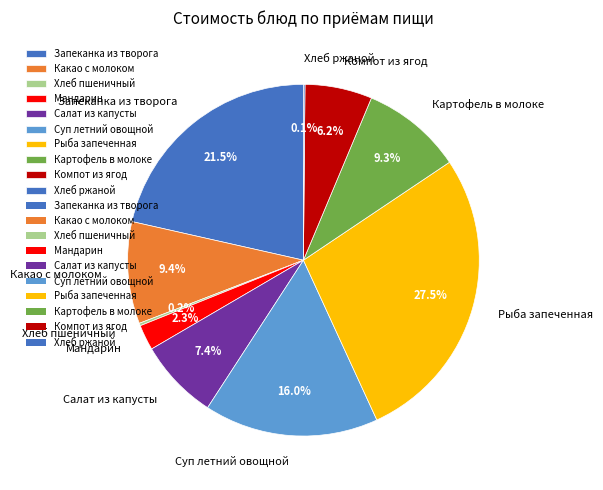

What is the largest slice in the pie chart?

Рыба запеченная